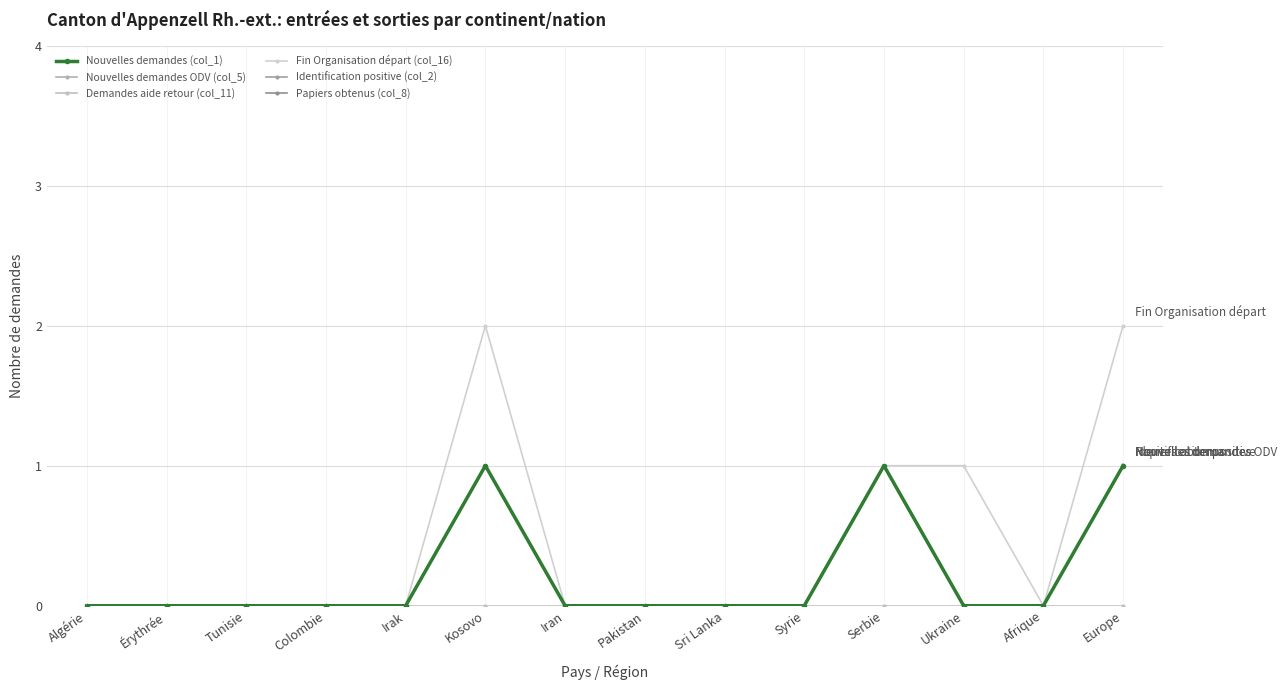

What is the difference between the maximum and second lowest values in the Identification positive (col_2) series?

1